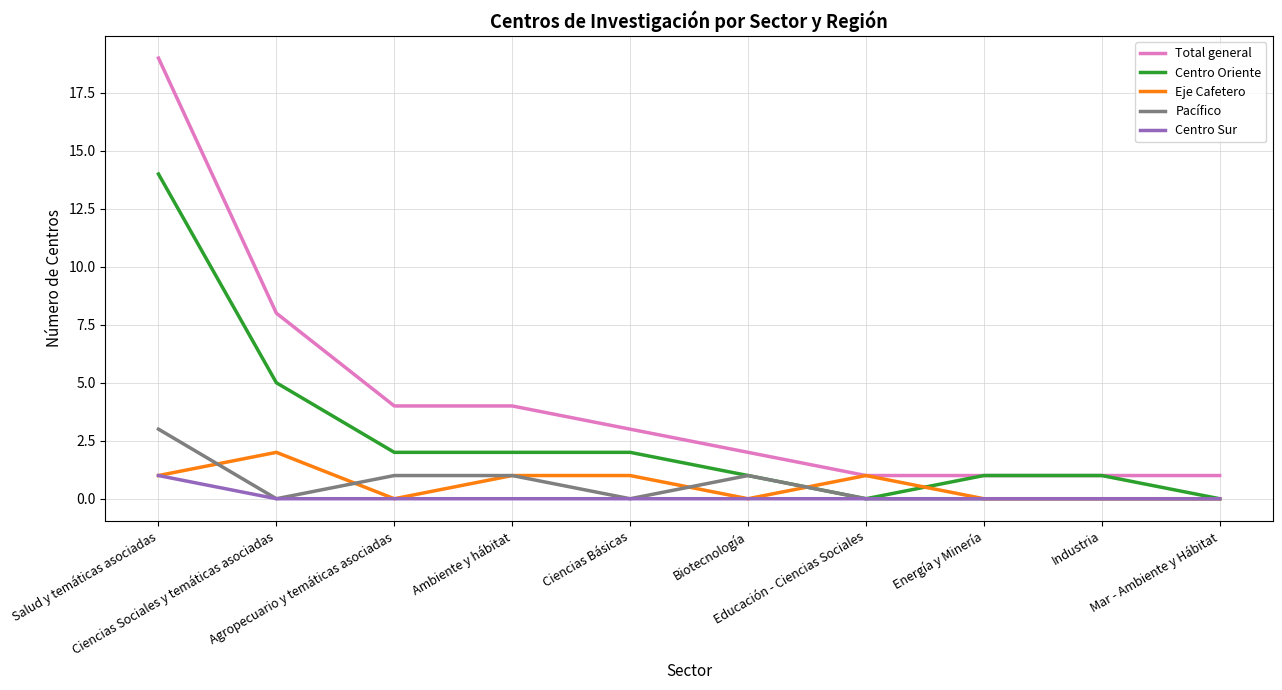

Which series has the widest spread of values?

Total general